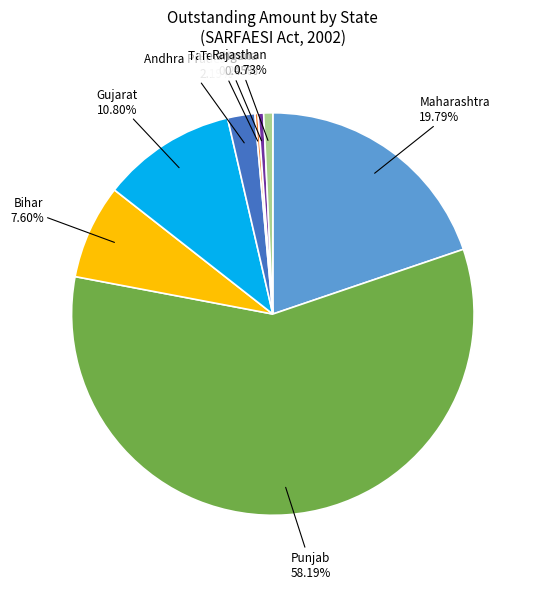

Do Bihar 7.60% and Telangana 0.45% together represent more than half of the pie?

No